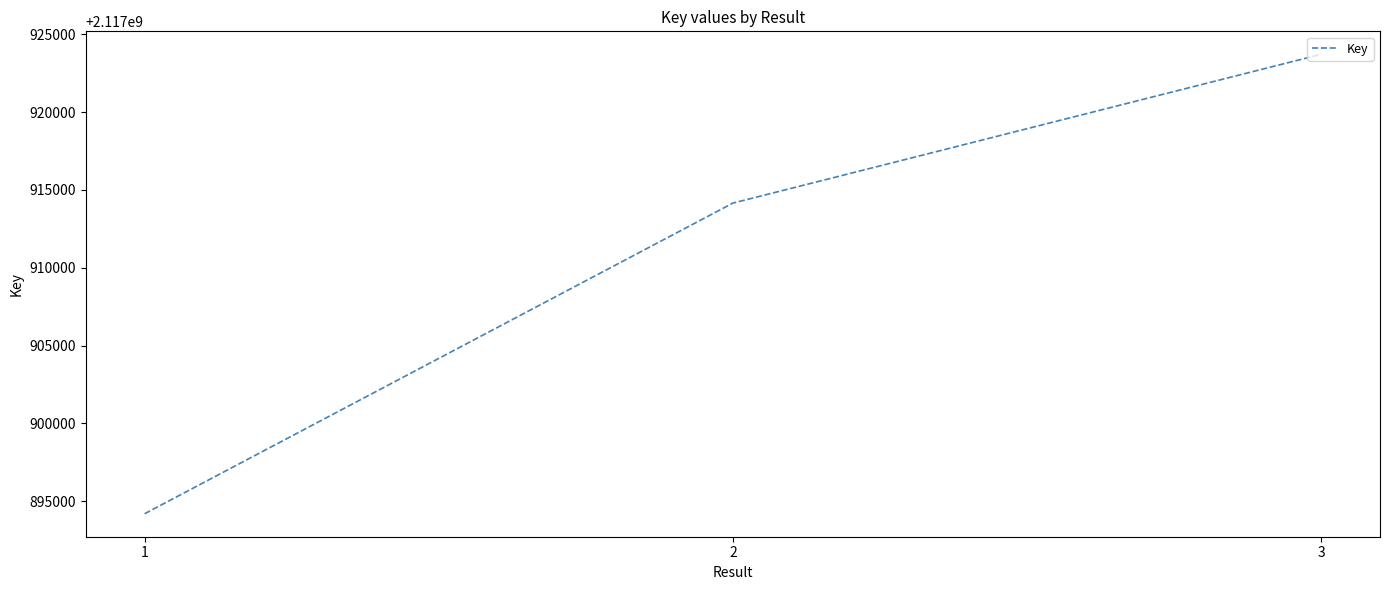

Is it true that the value at 3 is 2117923708?

True